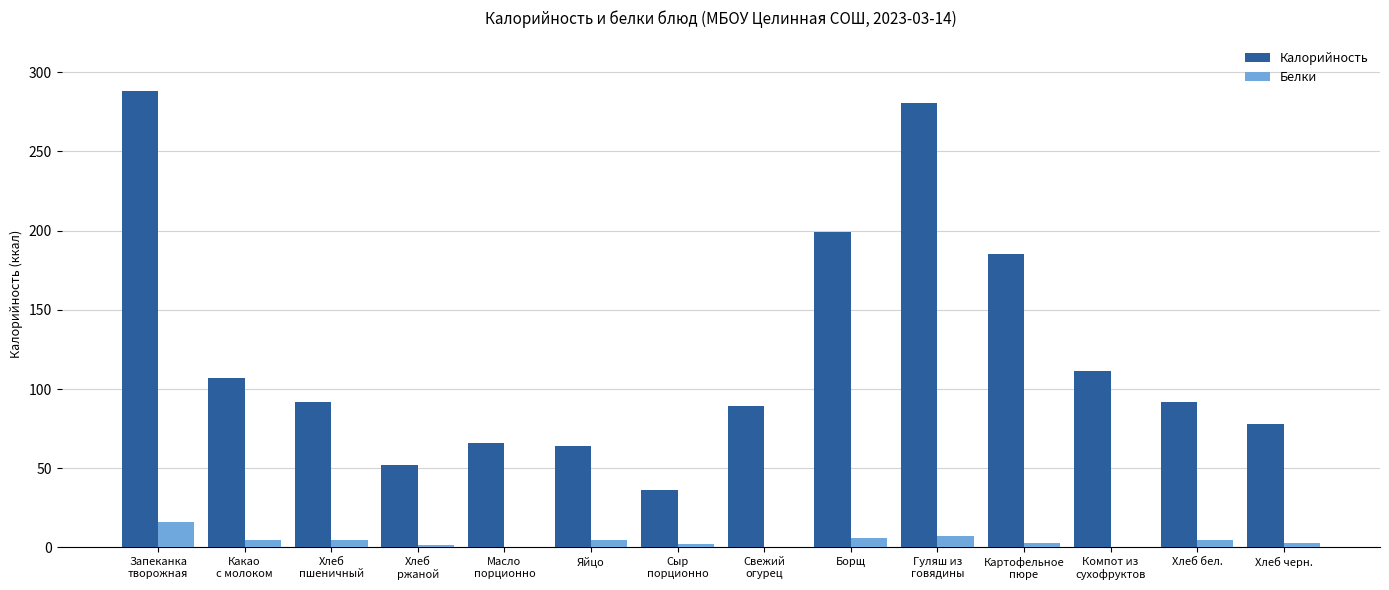

Which series has the largest total across all categories?

Калорийность